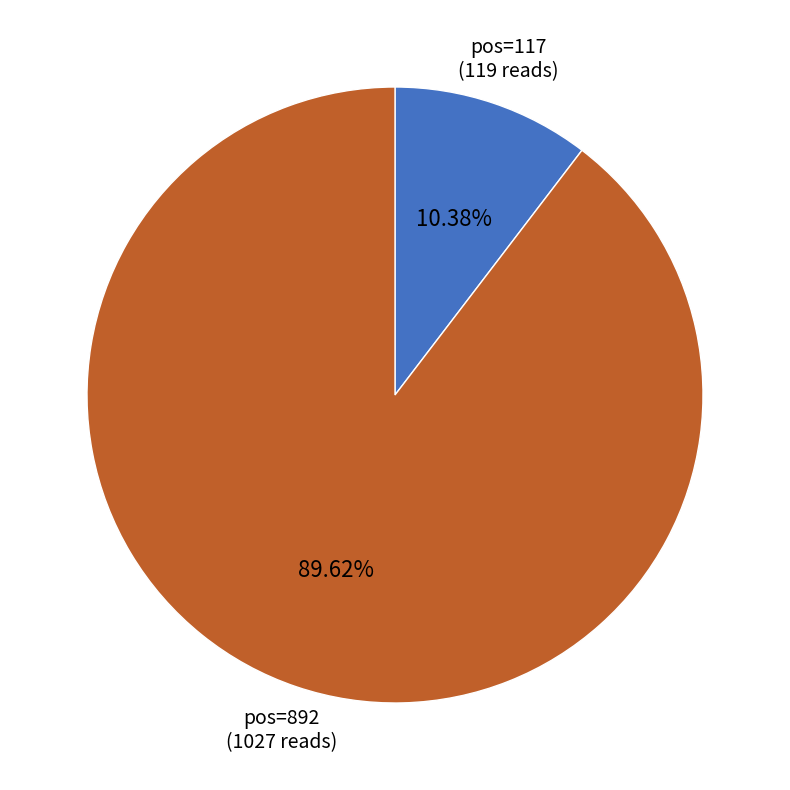

Rank the categories by value from highest to lowest.

pos=892 (1027 reads), pos=117 (119 reads)